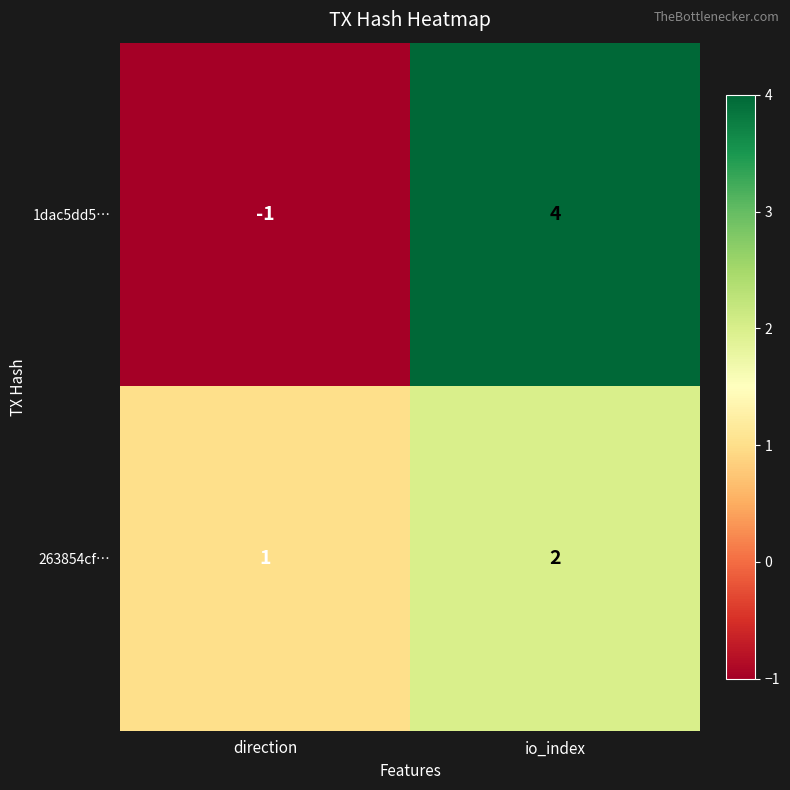

Which category has the highest value in the 1dac5dd5… series?

io_index